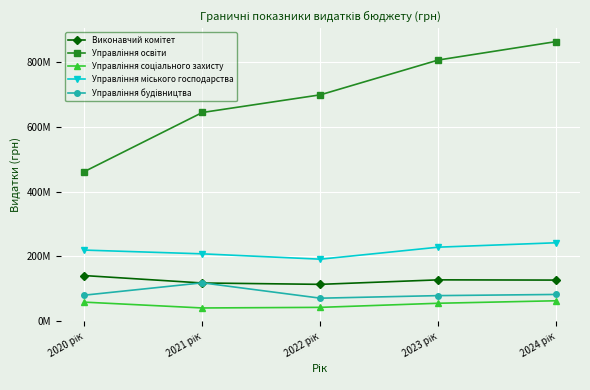

How many Управління міського господарства values are between 207505217 and 228108100?

3